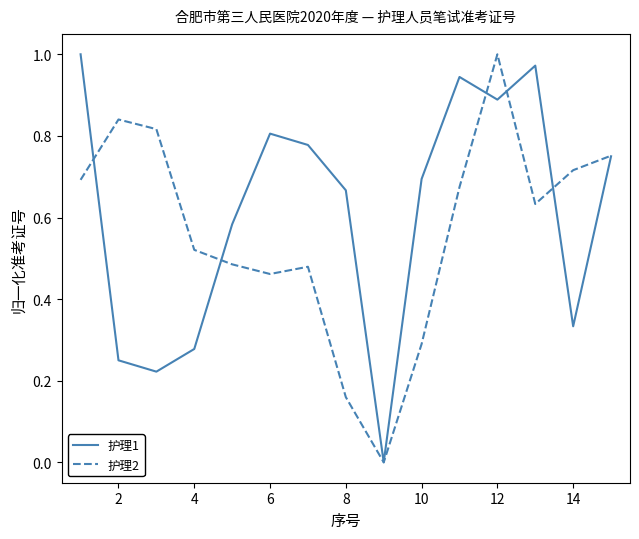

What are all the series names shown in the legend?

护理1, 护理2